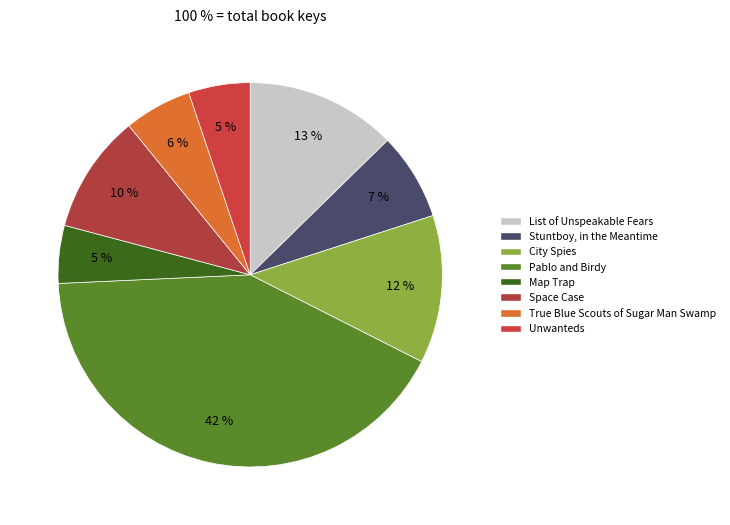

To the nearest percent, what is the difference between the largest and smallest slice percentages?

37%